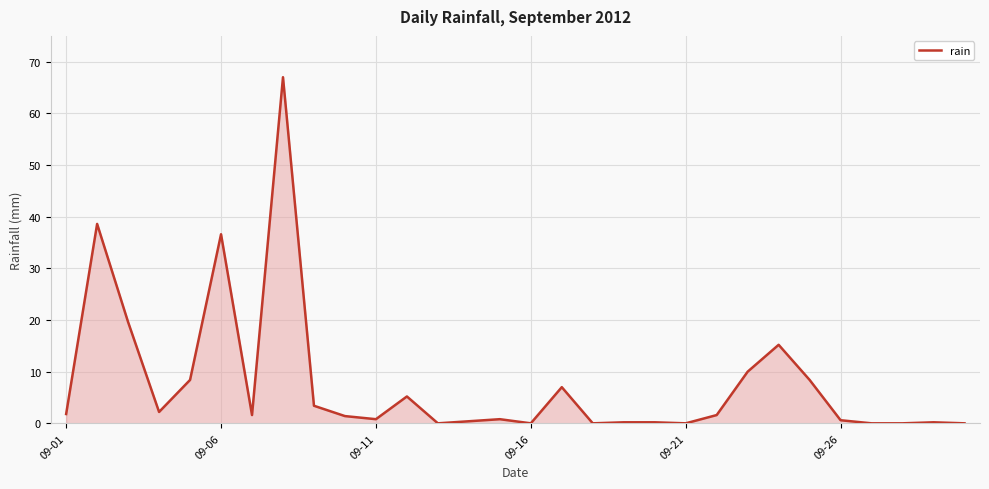

What is the greatest value displayed?

67.0